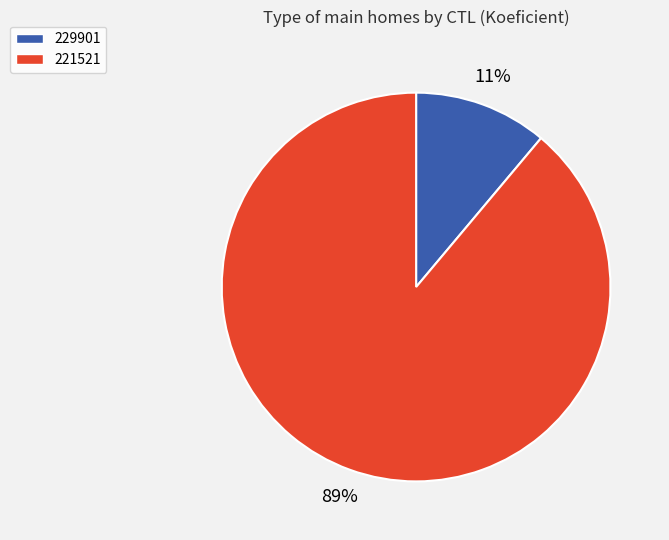

What percentage is the 229901 slice, to the nearest percent?

11%